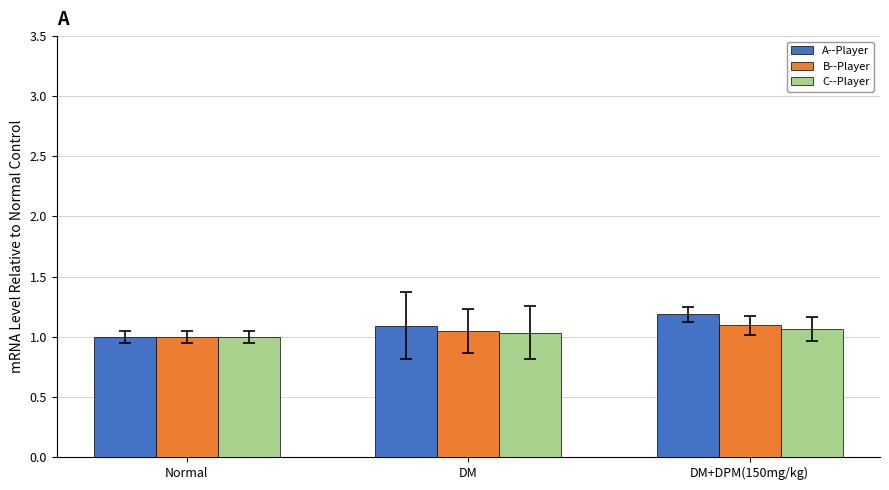

How many C--Player values are between 1 and 2?

3